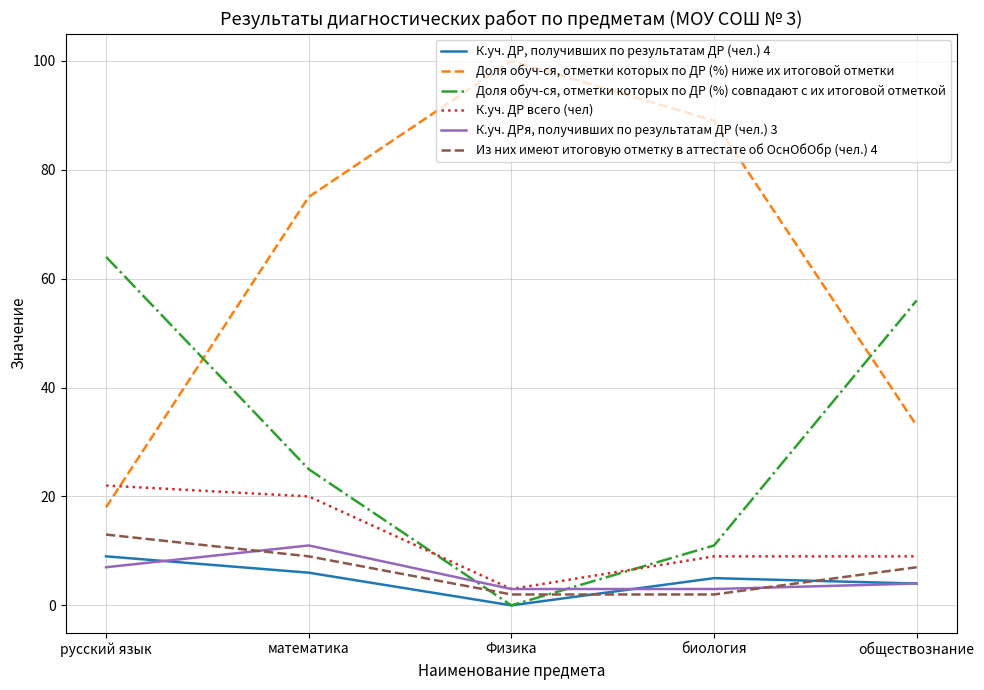

What is the average value of the К.уч. ДР, получивших по результатам ДР (чел.) 4 series?

5